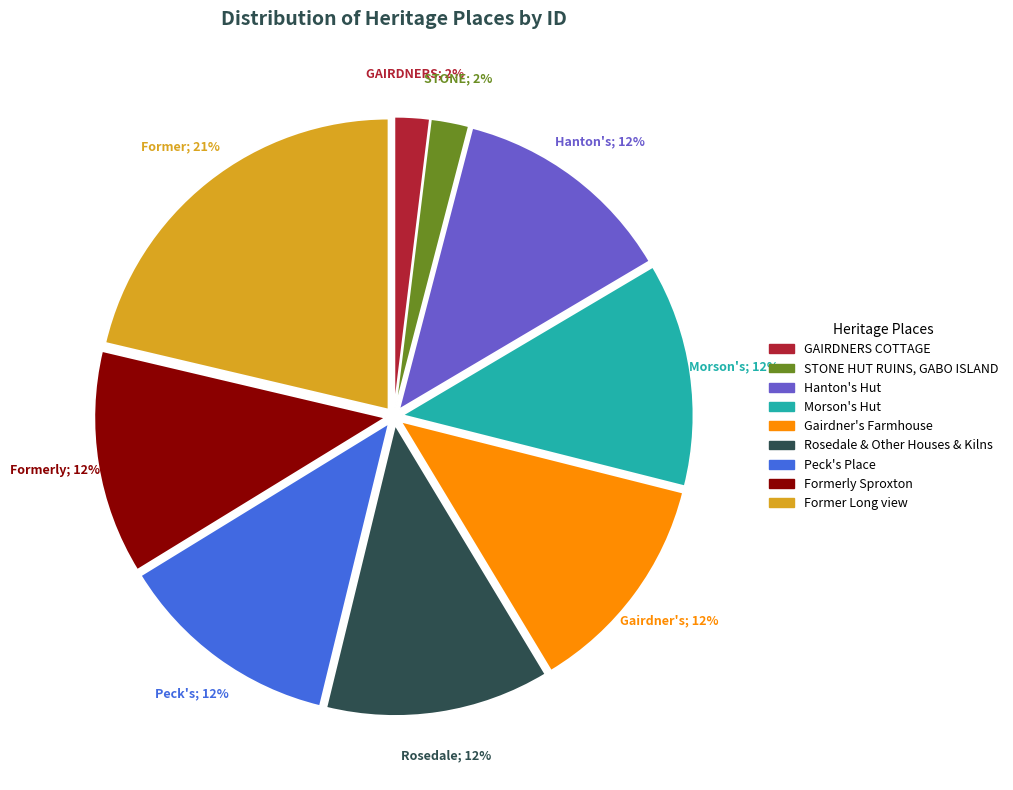

Which slice is the largest?

Former Long view